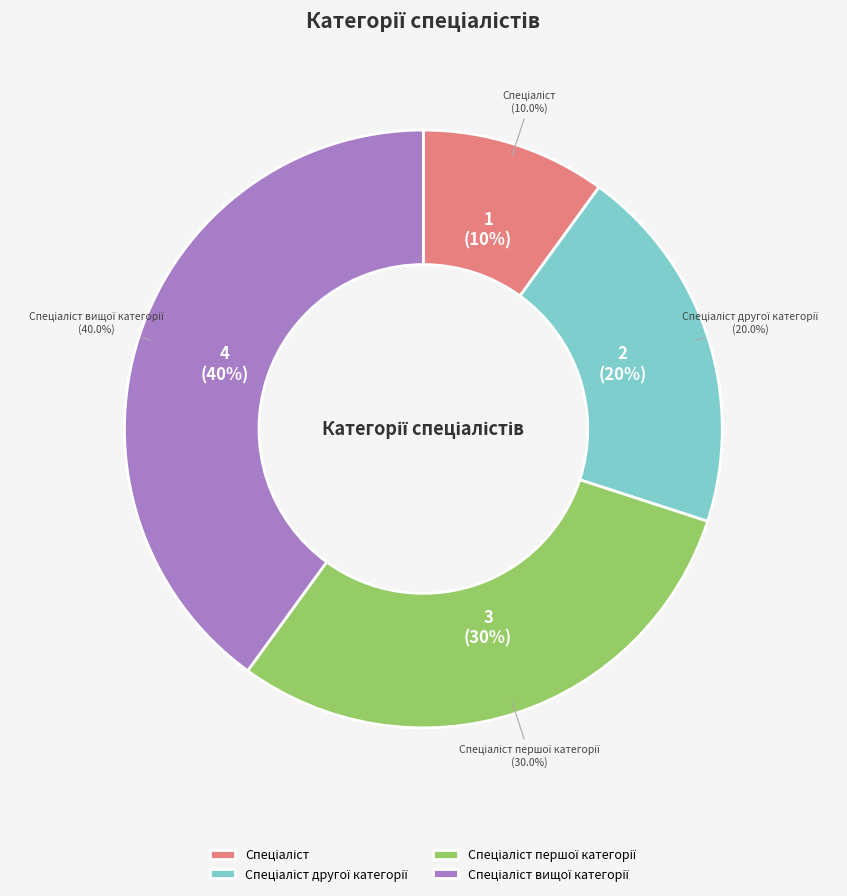

What percentage do Спеціаліст and Спеціаліст другої категорії together represent?

30.0%